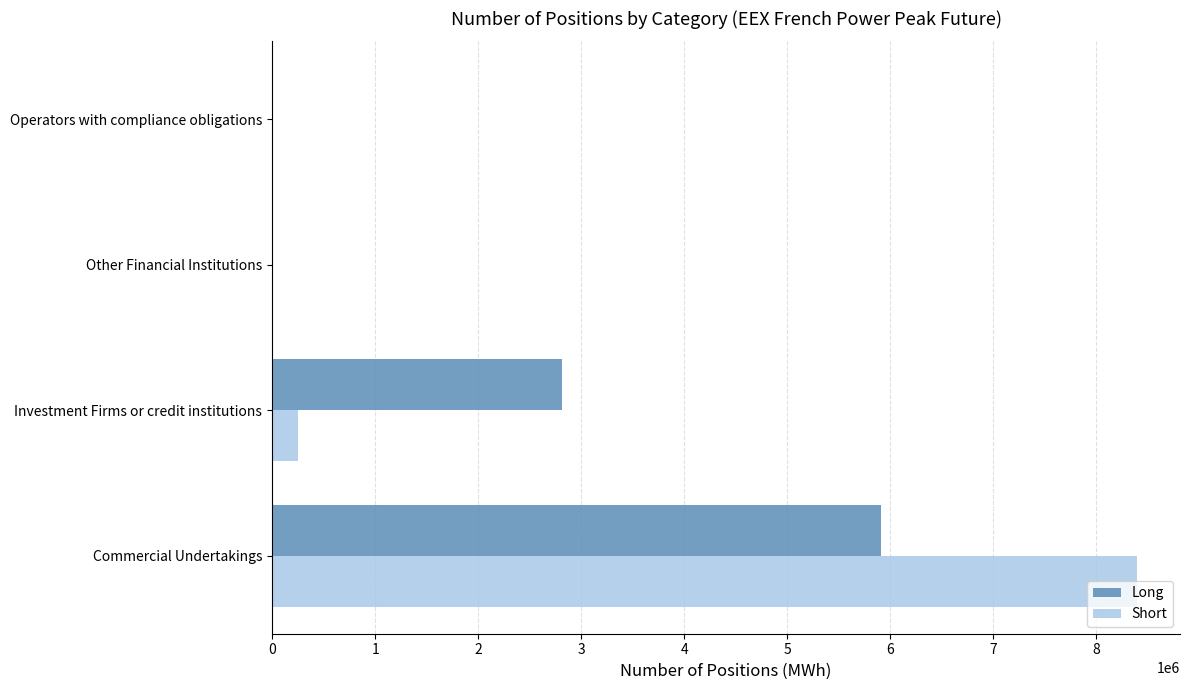

Is it true that Long equals 4462455 at Investment Firms or credit institutions?

False